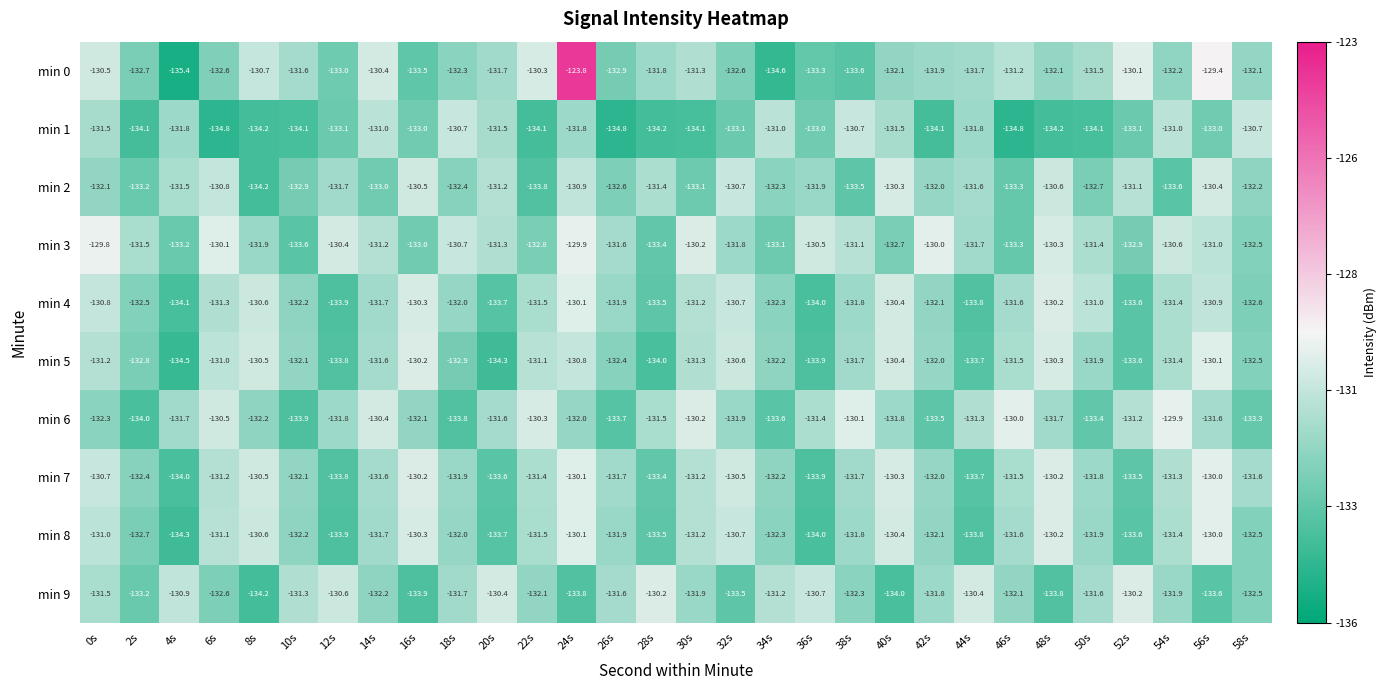

What is the sum of all min 9 values?

-3961.7